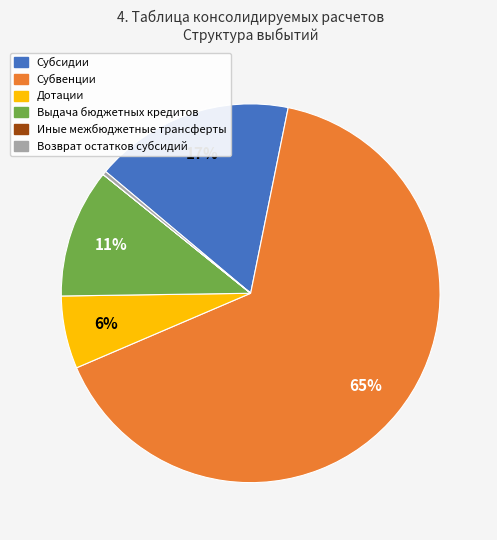

Is there any slice that represents more than half of the pie?

Yes